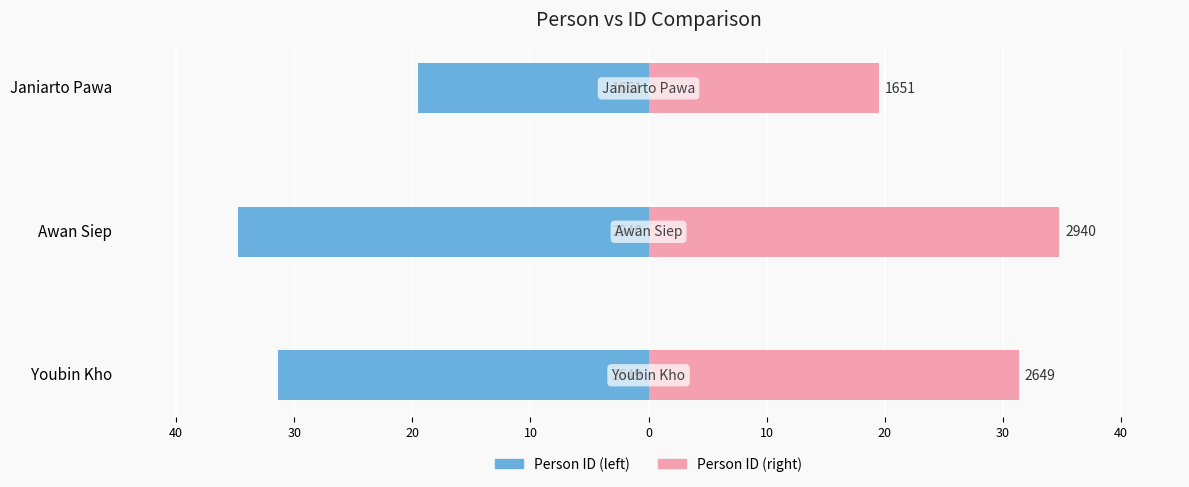

Which series has the largest range (max minus min)?

Person ID (left)